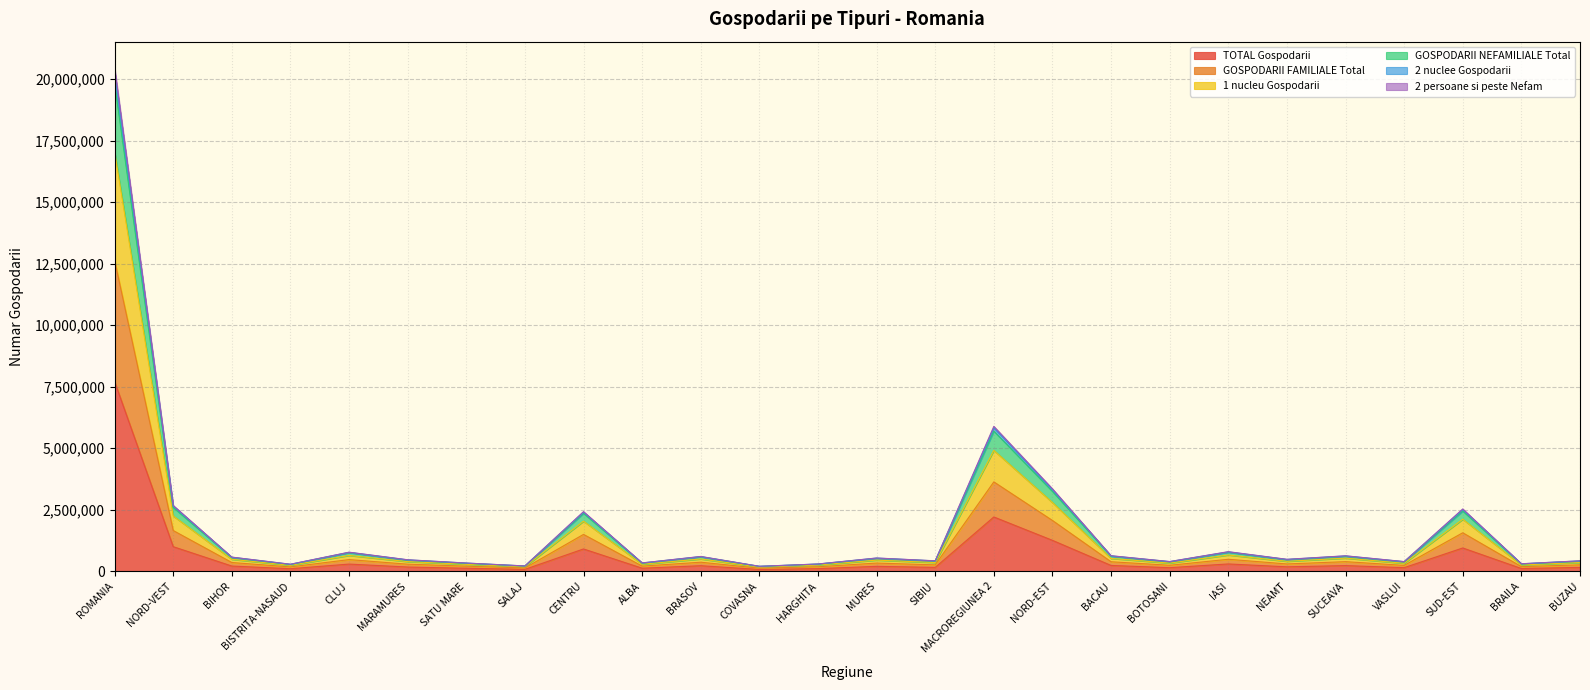

What is the spread (max minus min) of values at NEAMT?

305778